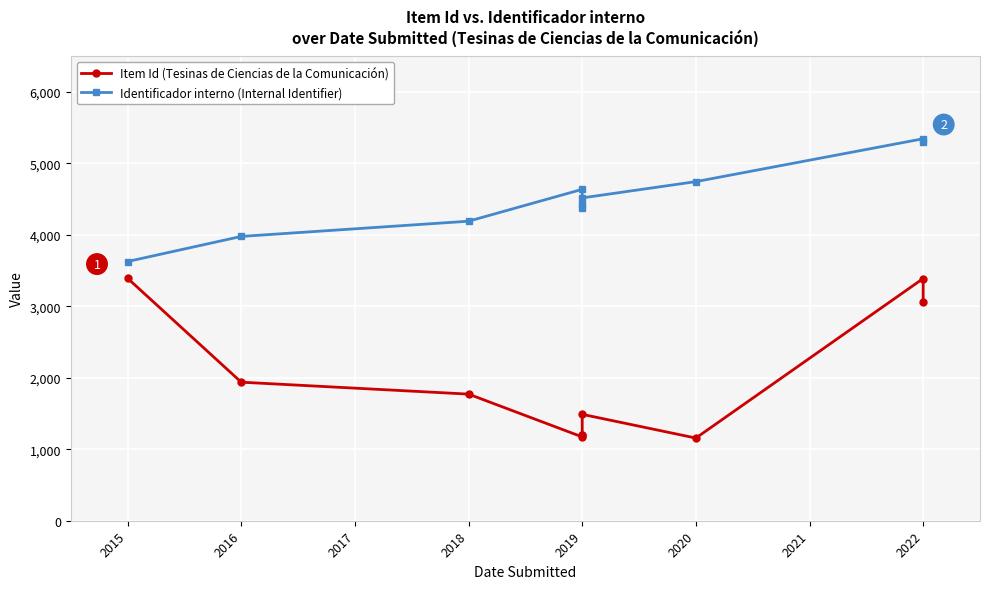

How many categories are shown in the chart?

10